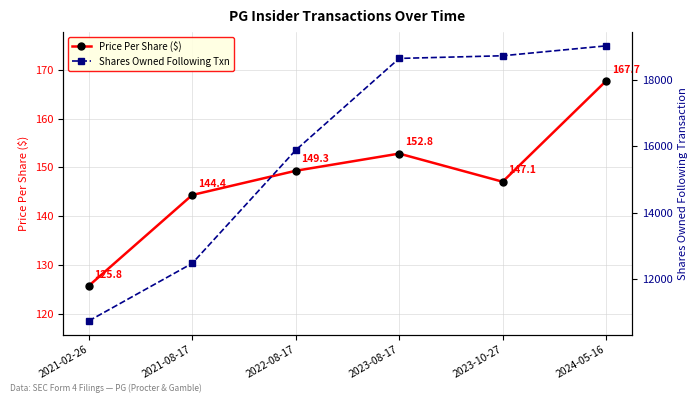

Between 2022-08-17 and 2024-05-16, which series saw the biggest shift?

Shares Owned Following Txn